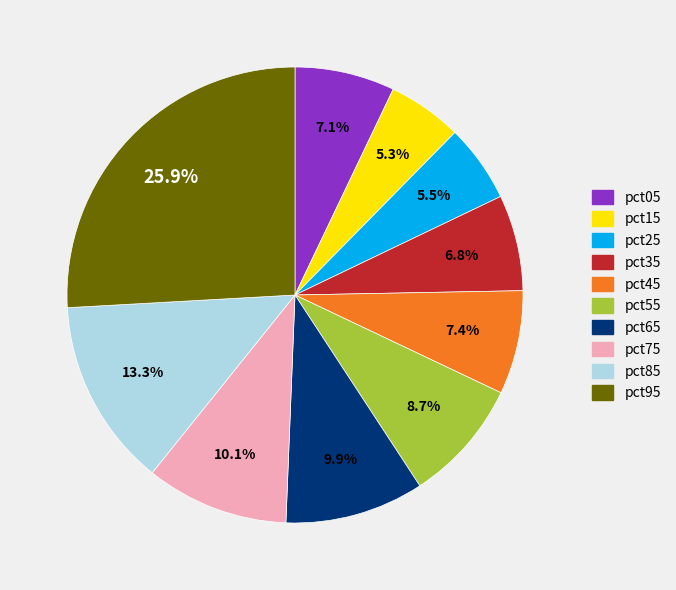

How many segments does this pie chart have?

10